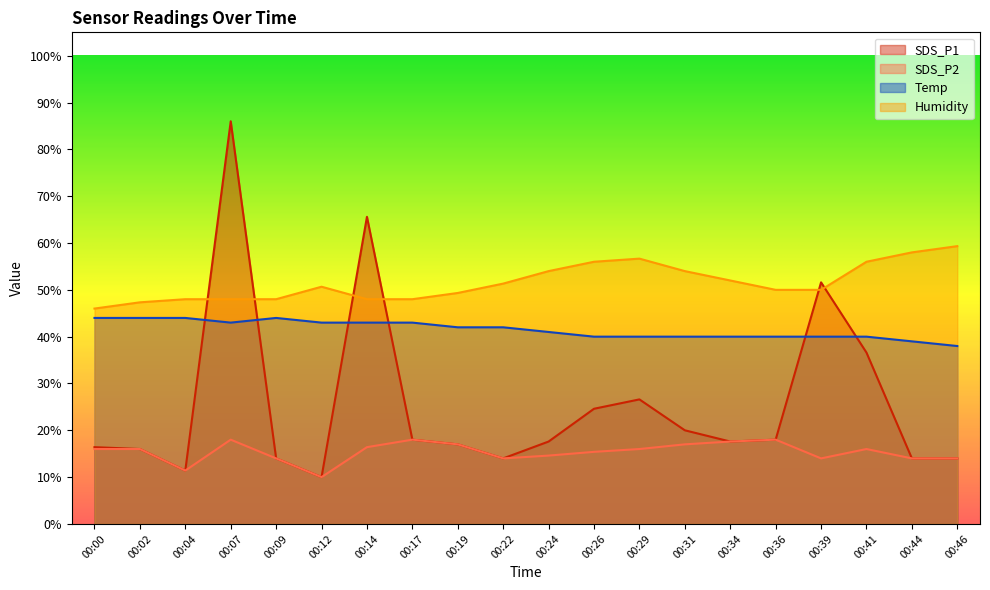

What is the smallest value displayed?

10.0